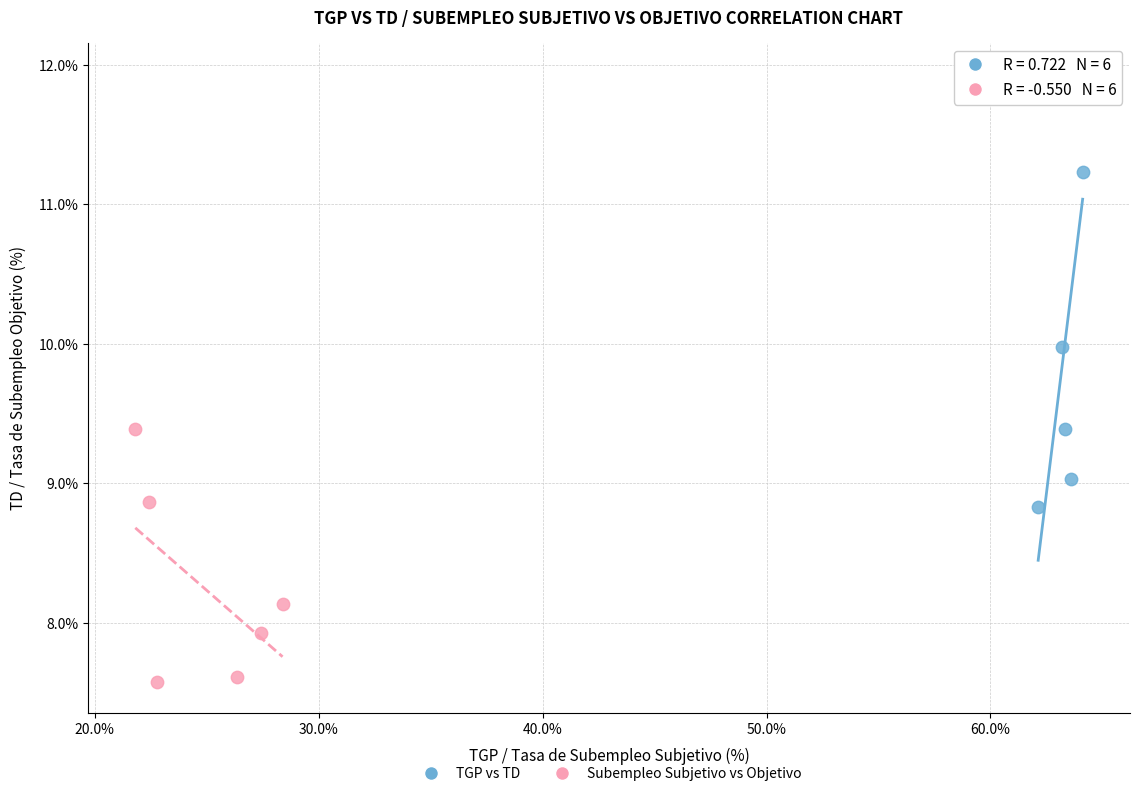

Which series contains the highest Y value?

TGP vs TD